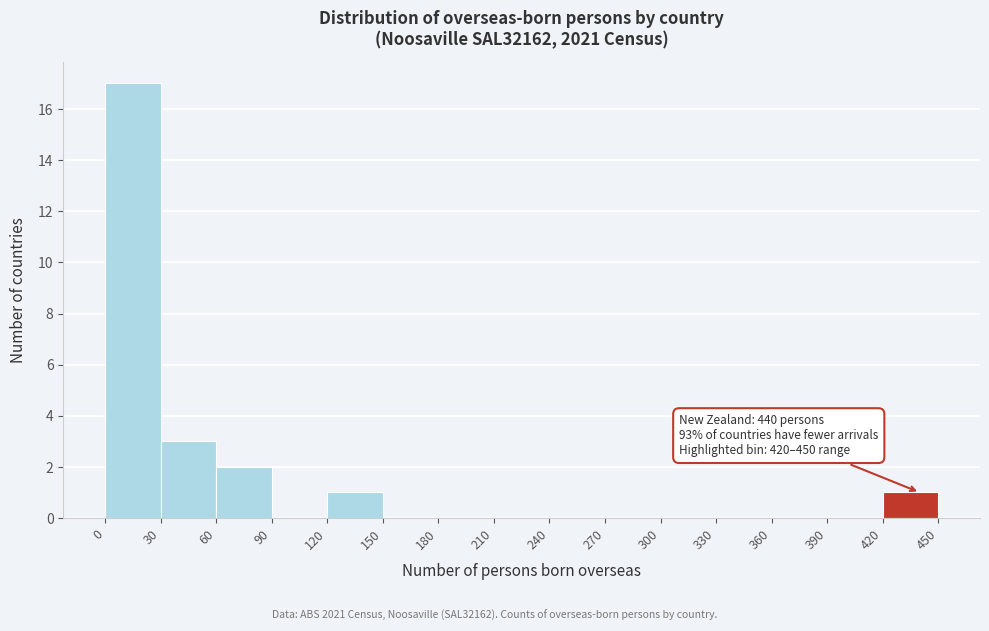

Over which range of the x-axis is the bar tallest?

0 to 30